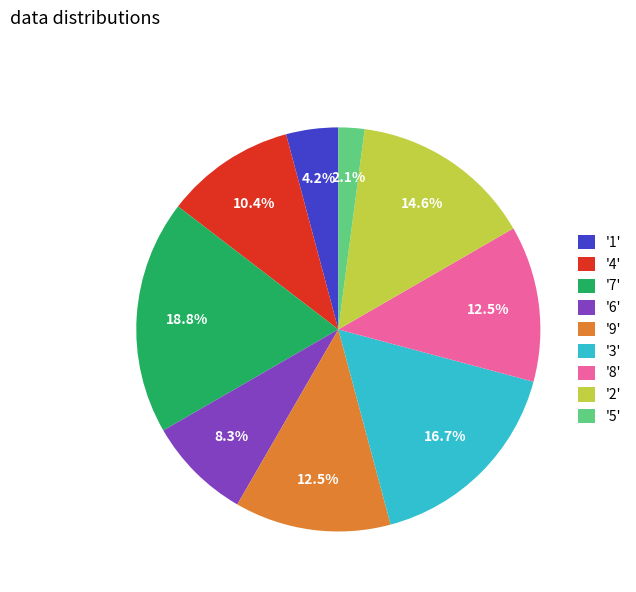

Is there a majority slice in this chart?

No